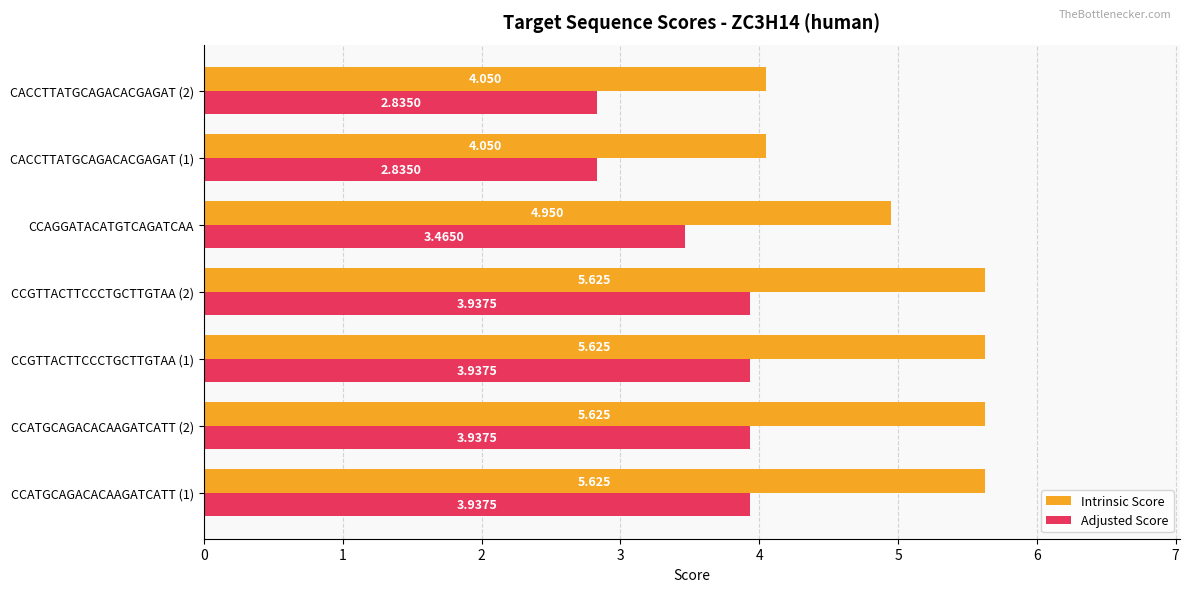

Which series has the largest range (max minus min)?

Intrinsic Score